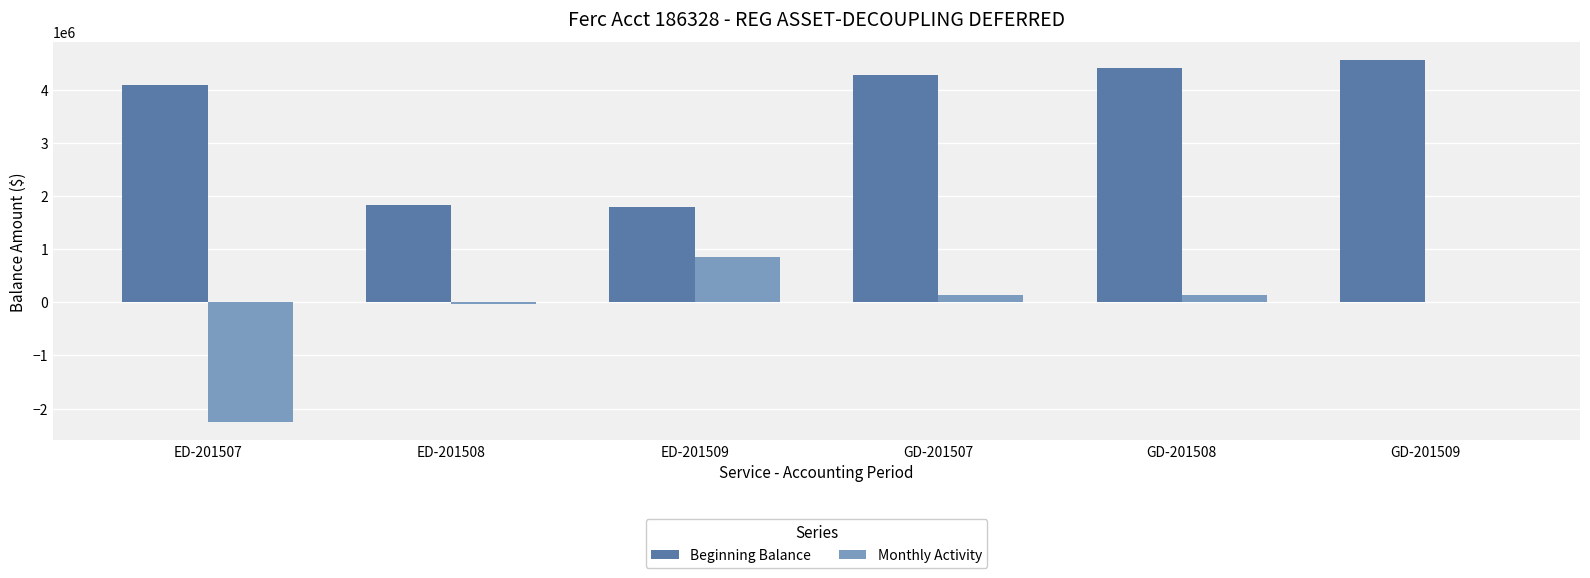

Where does the Monthly Activity series first go above 140616?

ED-201509